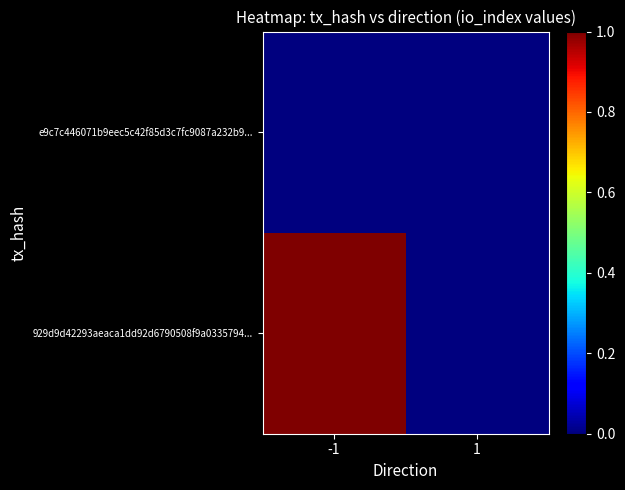

List the series in order of their overall mean, lowest first.

e9c7c446071b9eec5c42f85d3c7fc9087a232b9..., 929d9d42293aeaca1dd92d6790508f9a0335794...